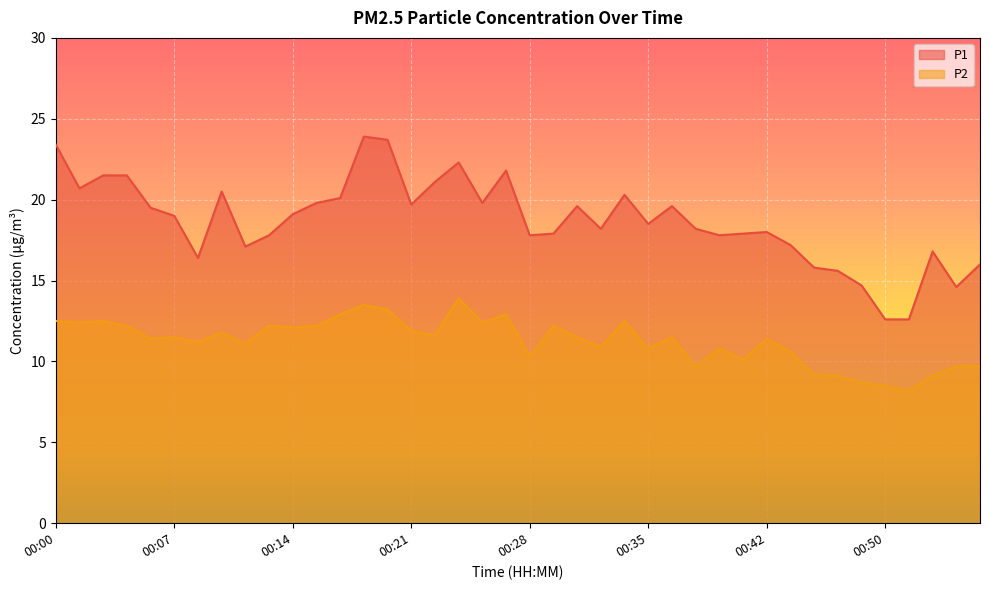

True or false: P1 has a value of 29.0 at 00:44.

False